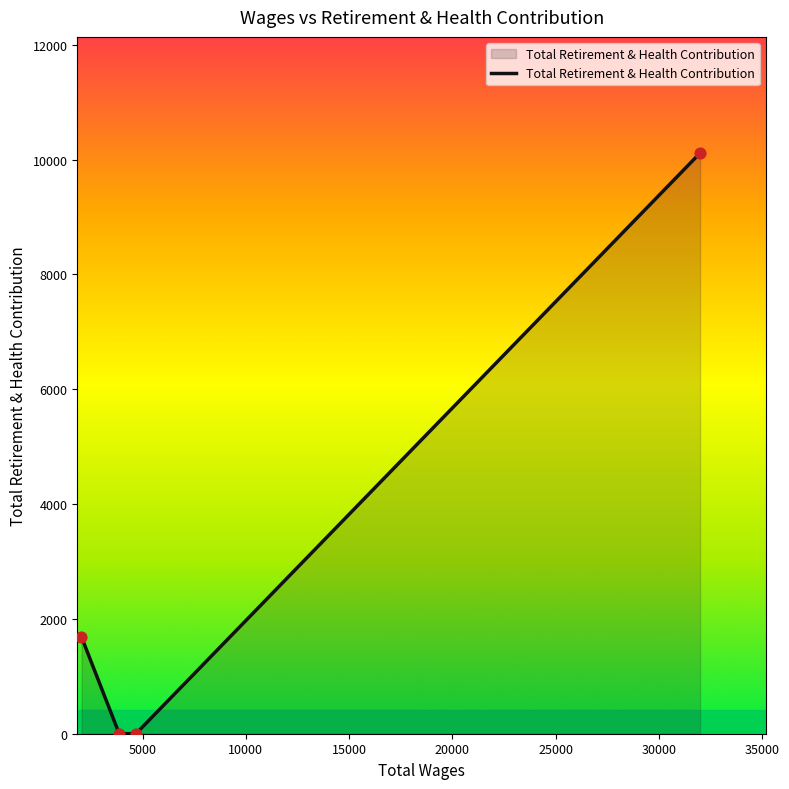

What is the difference between the second highest and minimum values?

1686